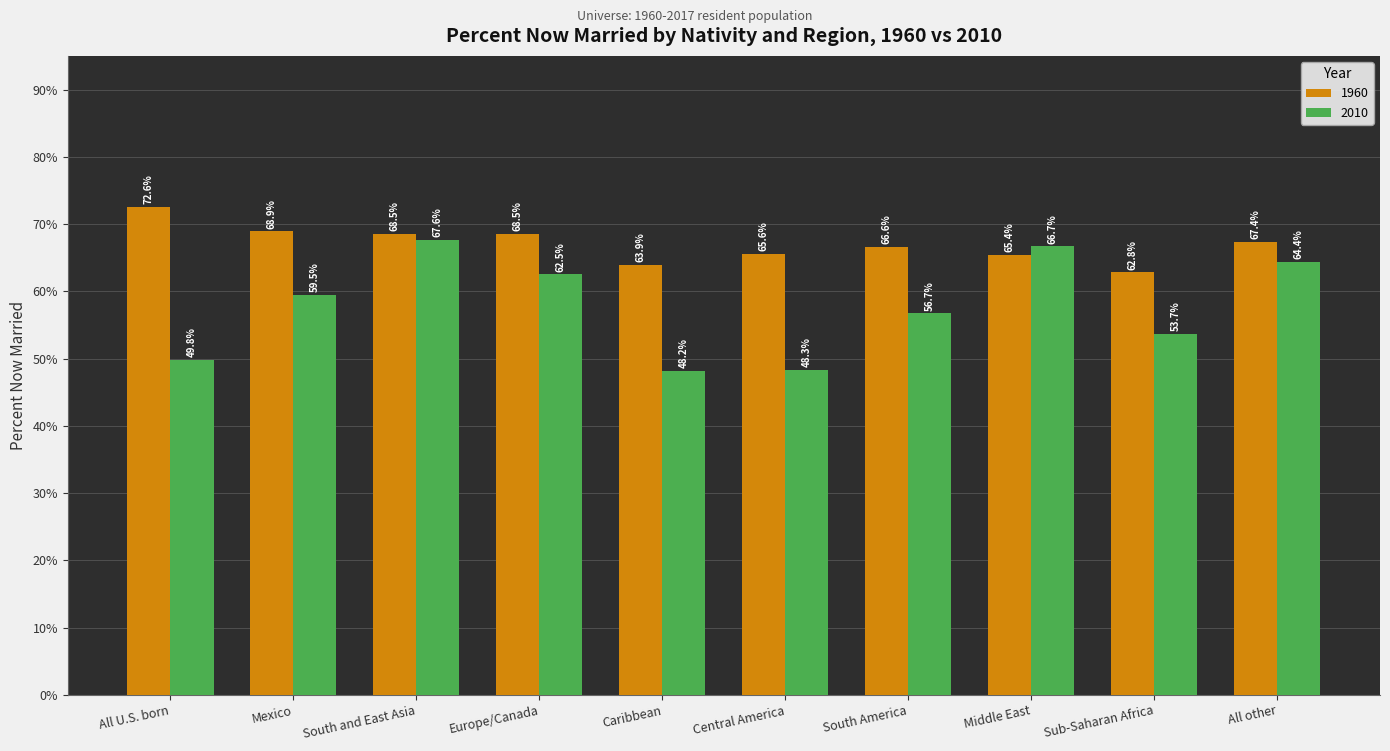

What is the difference between the maximum and minimum values in the 2010 series?

19.4